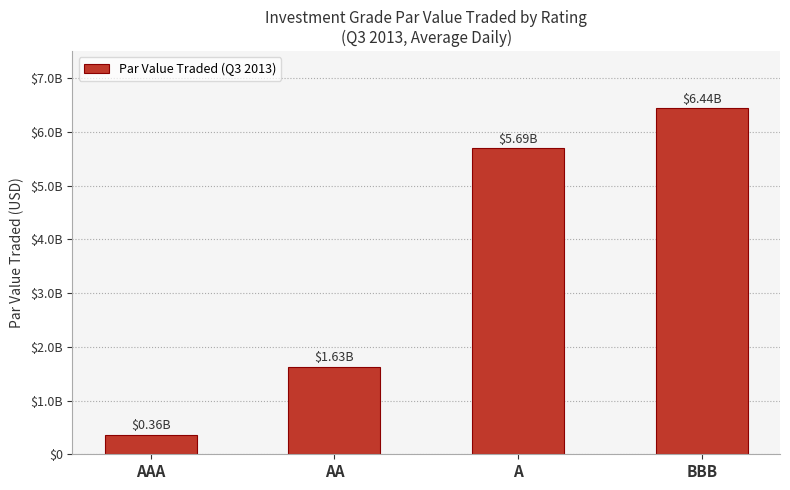

What position from the left is AA?

2